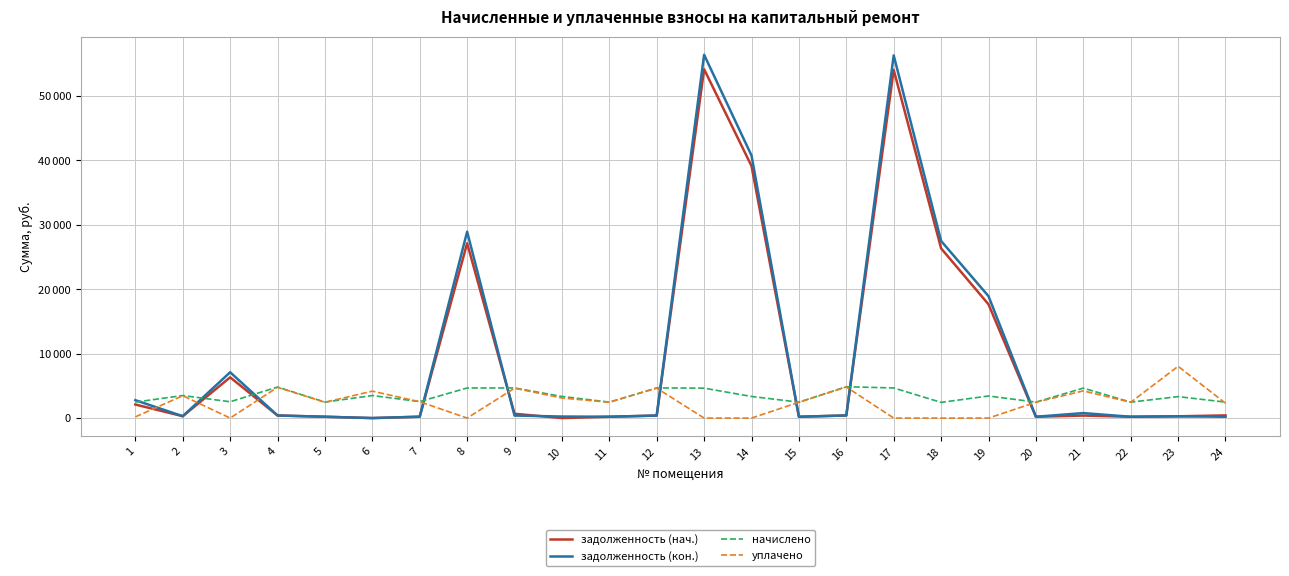

What are all the series names shown in the legend?

задолженность (нач.), задолженность (кон.), начислено, уплачено